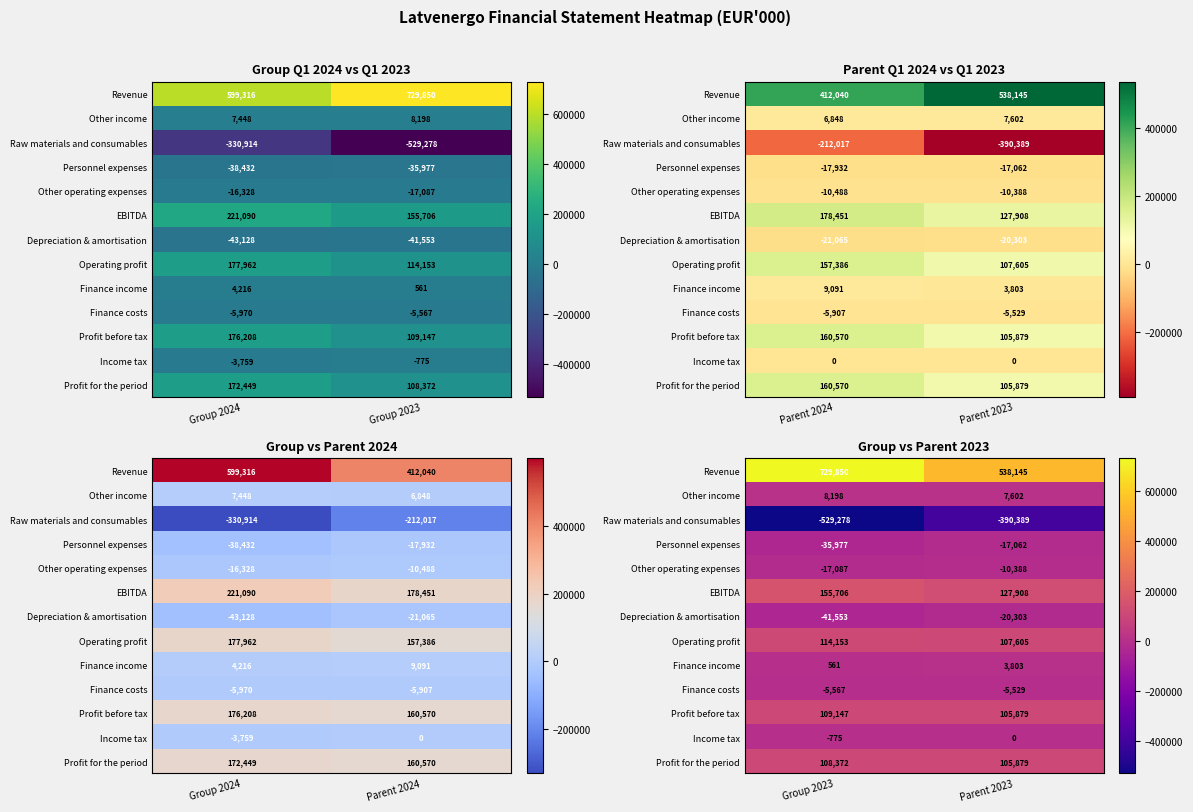

What is the maximum value for Operating profit?

114153